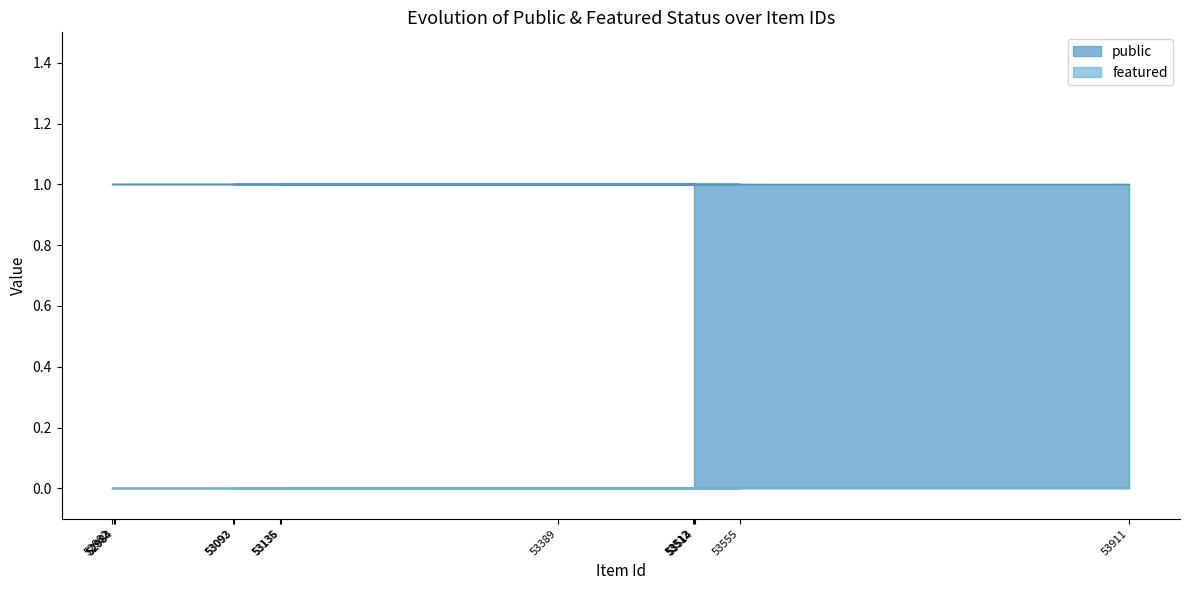

Between 53911 and 53555, which series saw the biggest shift?

public